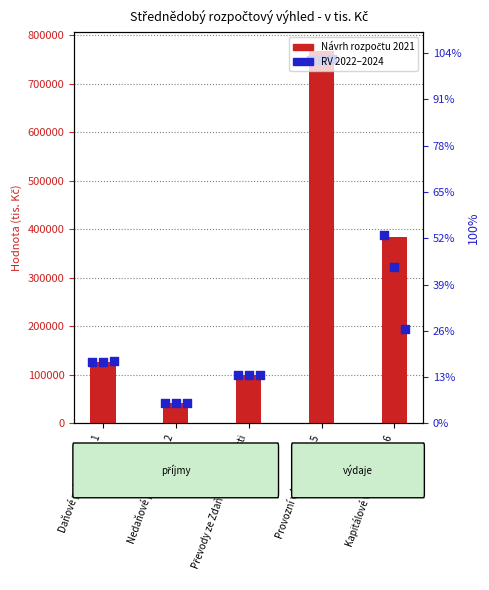

Is the value of RV 2022 at Provozní výdaje - třída 5 greater than the value of RV 2023 at Daňové příjmy - třída 1?

Yes